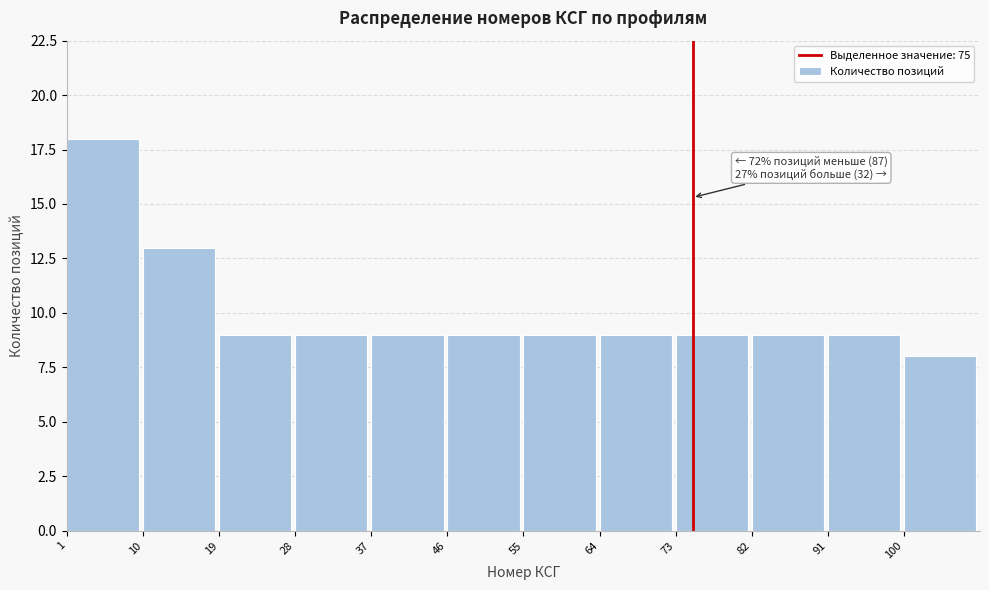

Which range on the x-axis has the tallest bar?

1 to 10